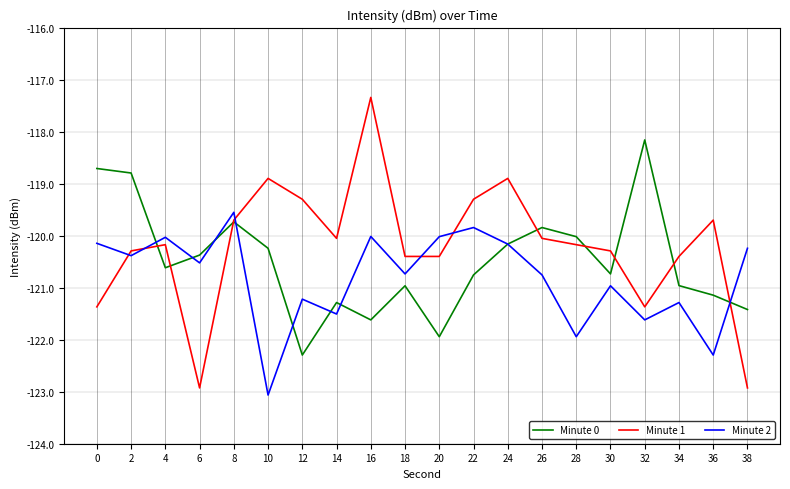

Is the value of Minute 1 at 36 greater than the value of Minute 2 at 20?

Yes